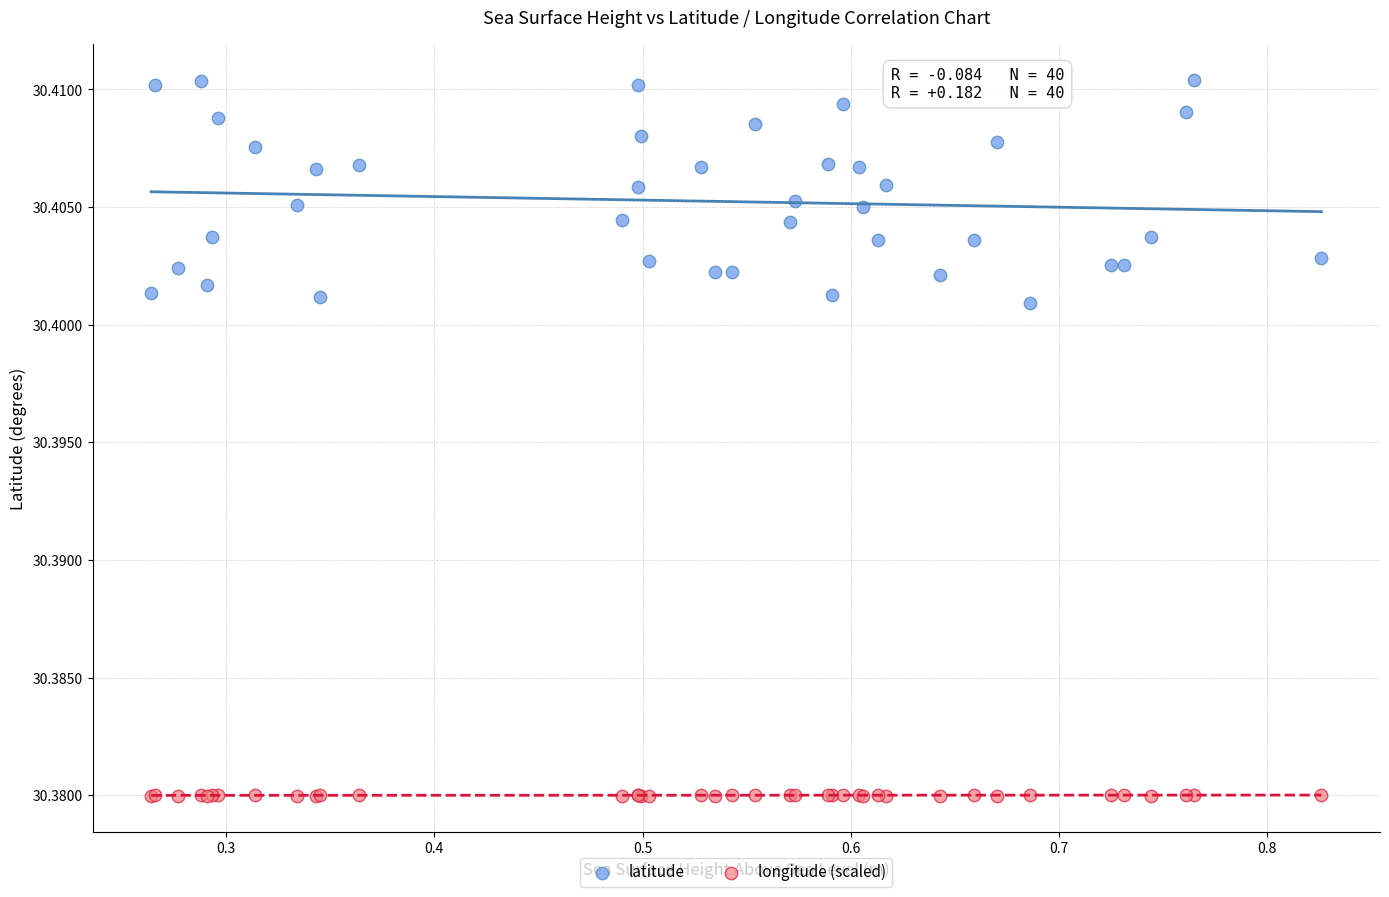

What is the X range (max minus min) for the scatter plot?

0.6